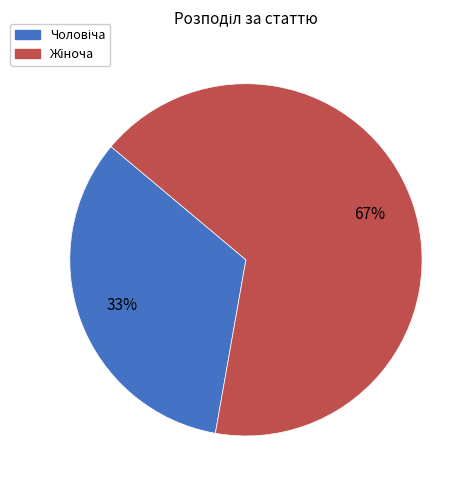

Does any single category account for the majority?

Yes